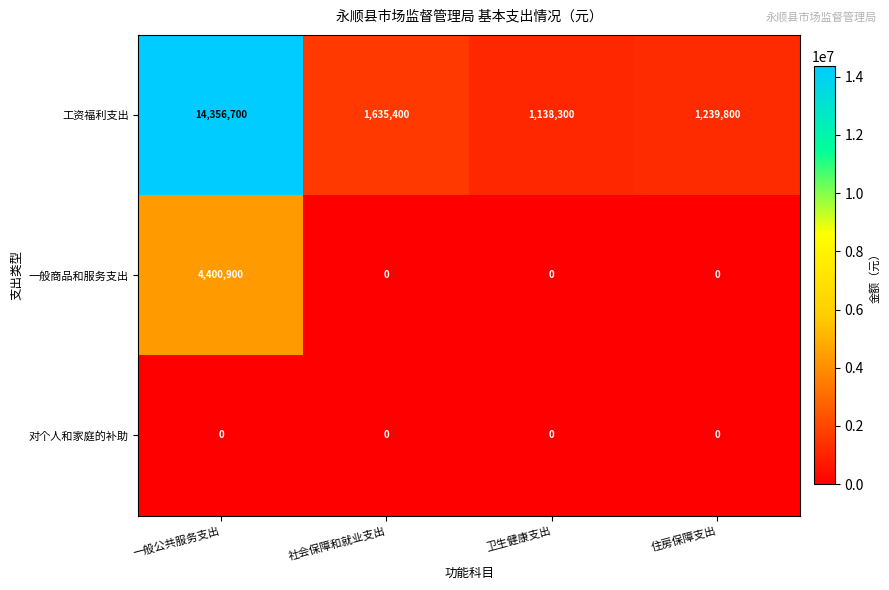

At which label does 工资福利支出 first exceed 1635400?

一般公共服务支出